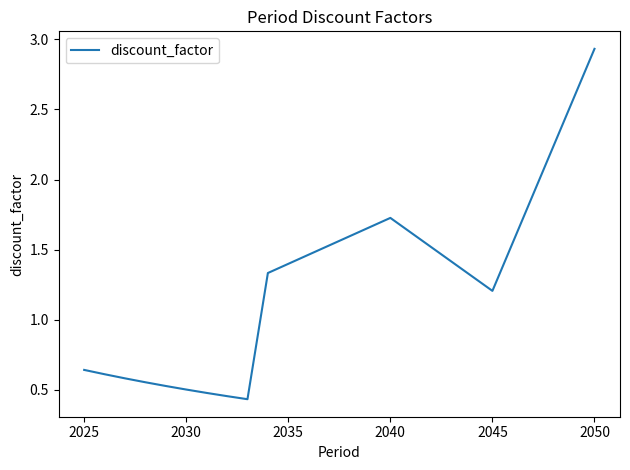

What is the difference between the maximum and minimum values?

2.5